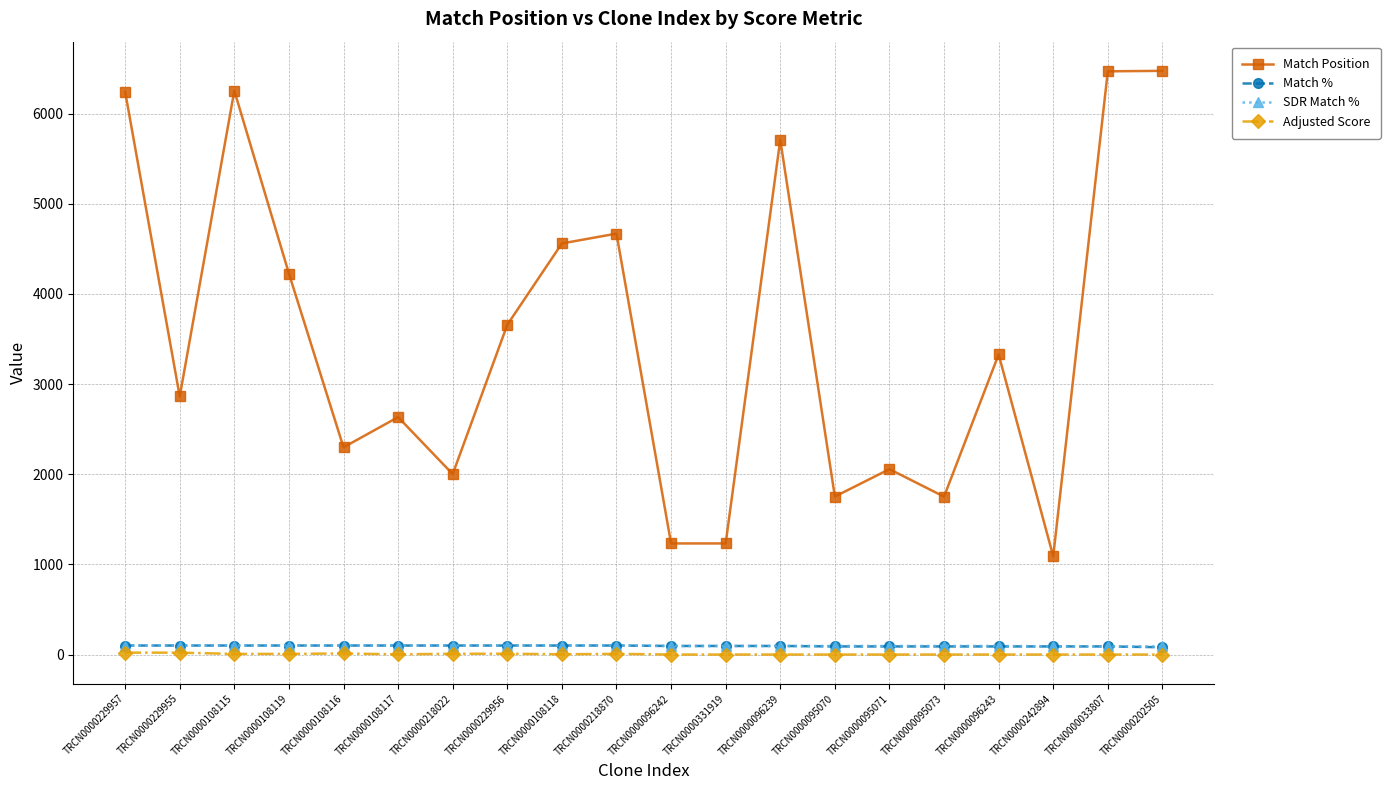

Count the SDR Match % values in the range 95 to 100.

17